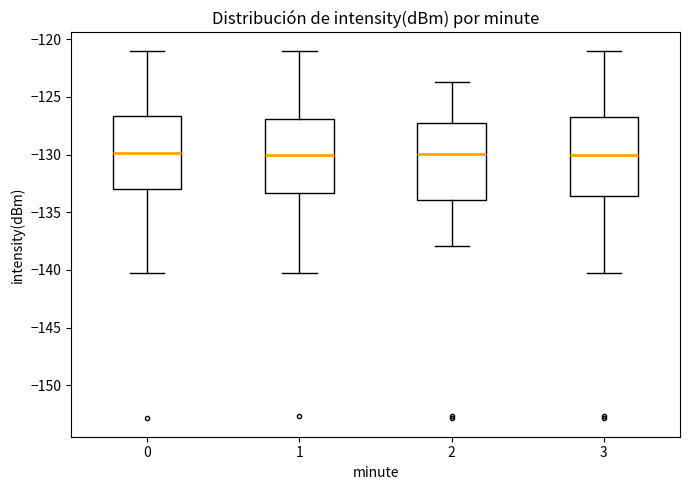

Reading left to right, transcribe this box plot: for each box, give where its median line is, the range the box spans, and where its two whiskers end, as read against the y-axis. The values are not printed on the chart, so give them approximately, as read against the axis.

0: median -130.0, box -133.0 to -126.5, whiskers -140.5 to -121.0
1: median -130.0, box -133.5 to -127.0, whiskers -140.5 to -121.0
2: median -130.0, box -134.0 to -127.5, whiskers -138.0 to -123.5
3: median -130.0, box -133.5 to -126.5, whiskers -140.5 to -121.0